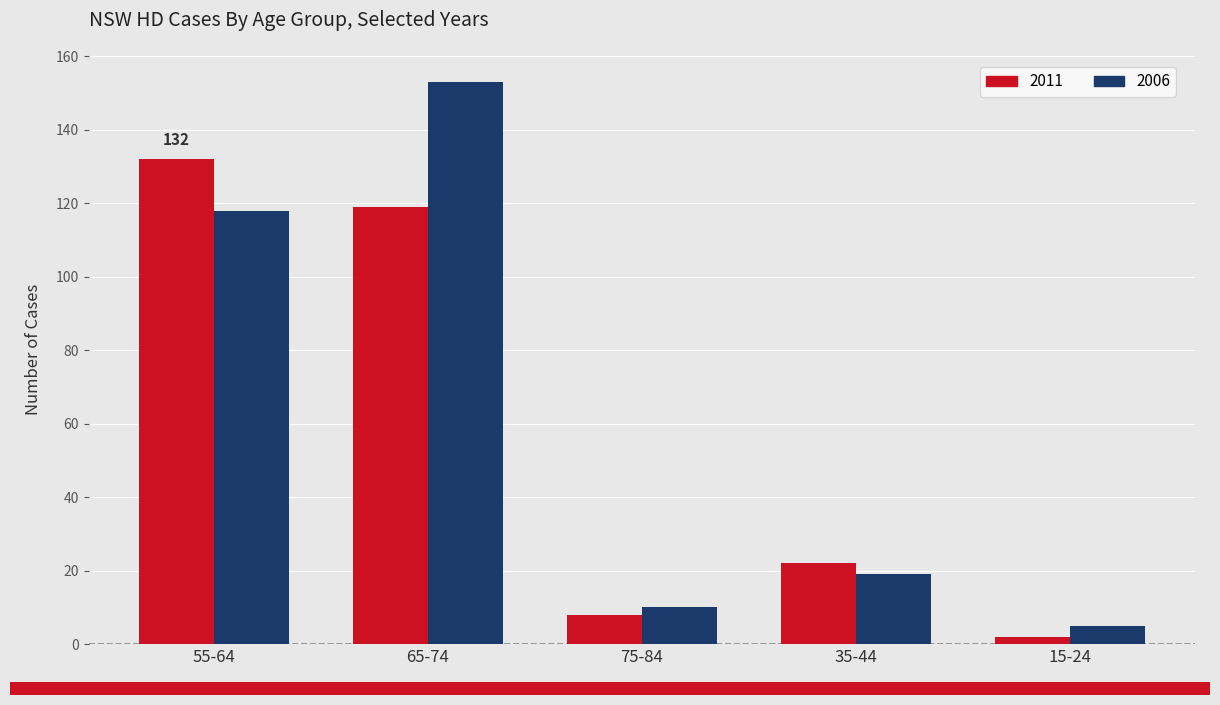

What are all the series names shown in the legend?

2011, 2006